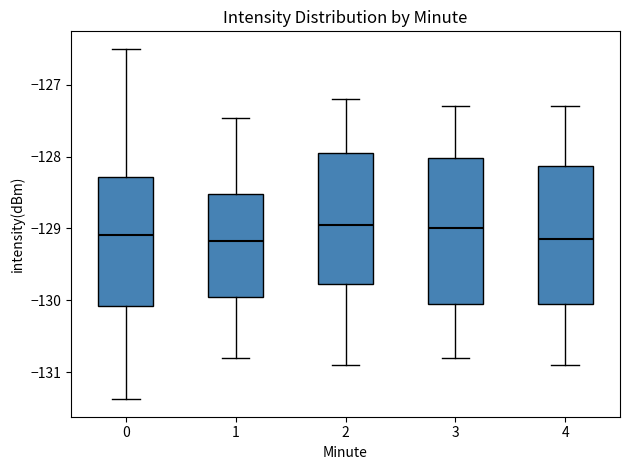

Reading left to right, transcribe this box plot: for each box, give where its median line is, the range the box spans, and where its two whiskers end, as read against the y-axis. The values are not printed on the chart, so give them approximately, as read against the axis.

0: median -129.1, box -130.1 to -128.3, whiskers -131.4 to -126.5
1: median -129.2, box -130.0 to -128.5, whiskers -130.8 to -127.5
2: median -128.9, box -129.8 to -127.9, whiskers -130.9 to -127.2
3: median -129.0, box -130.0 to -128.0, whiskers -130.8 to -127.3
4: median -129.1, box -130.0 to -128.1, whiskers -130.9 to -127.3